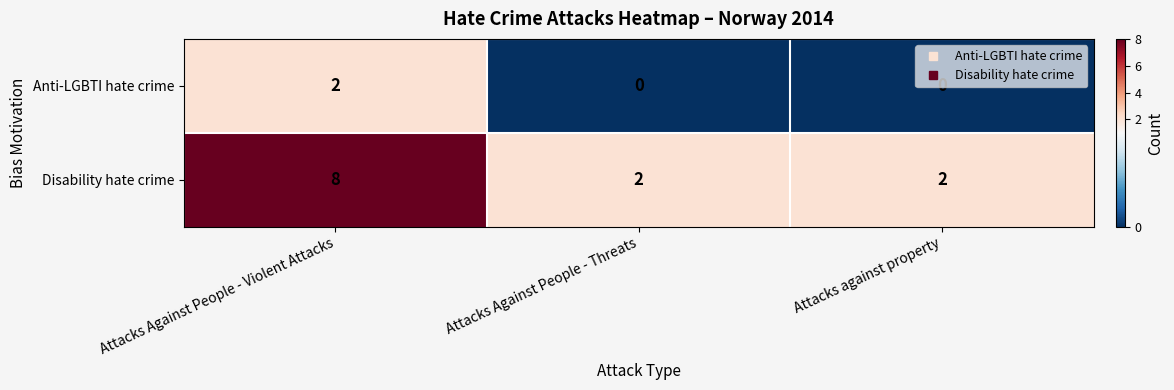

Is it true that Disability hate crime equals 8 at Attacks Against People - Violent Attacks?

True